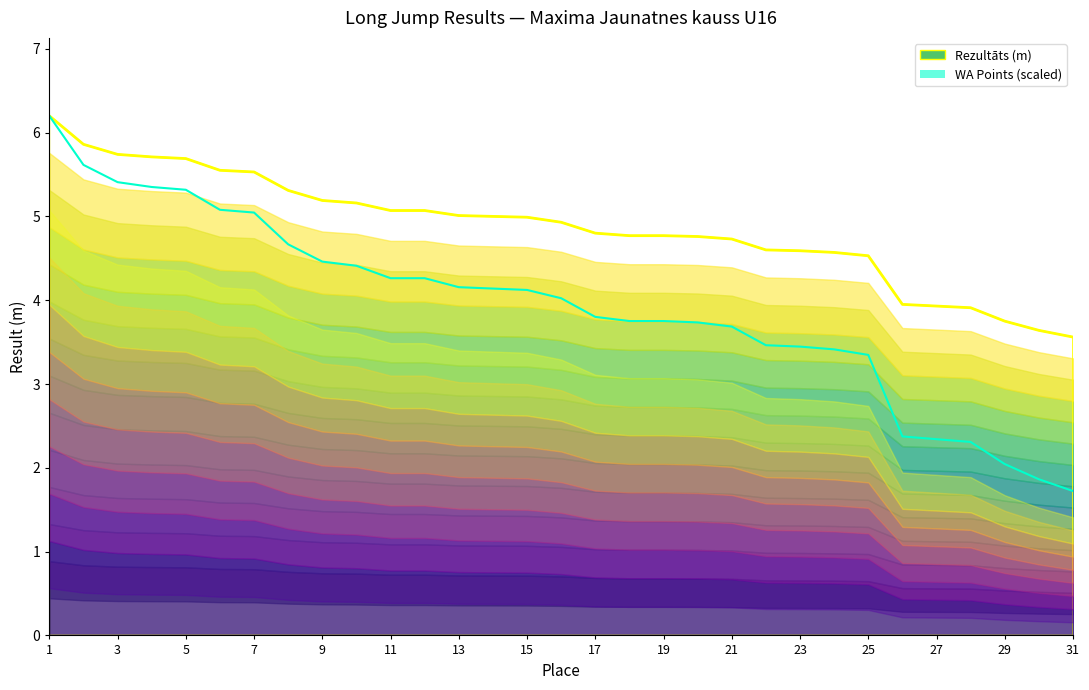

What is the greatest value displayed?

6.2